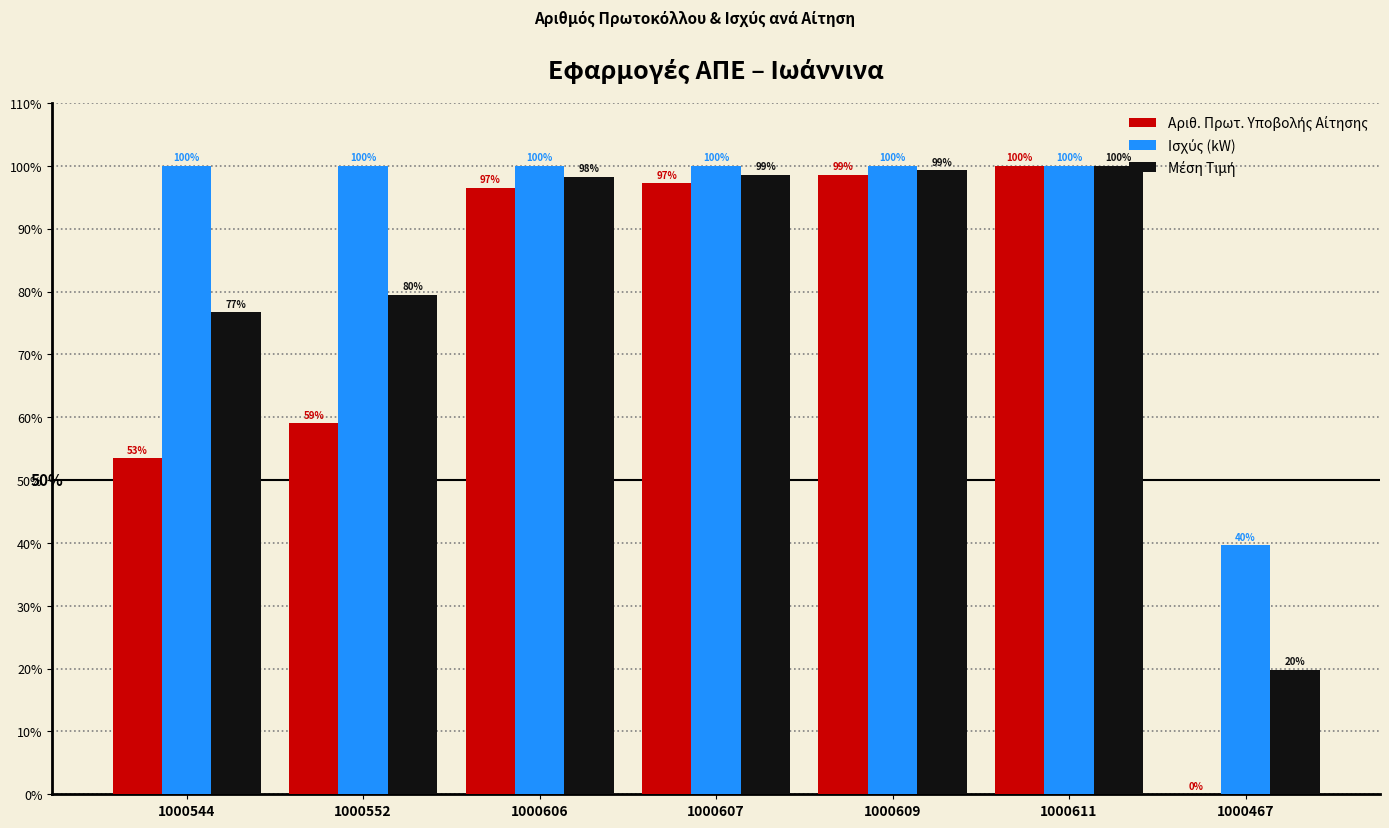

What position from the right is 1000611?

2